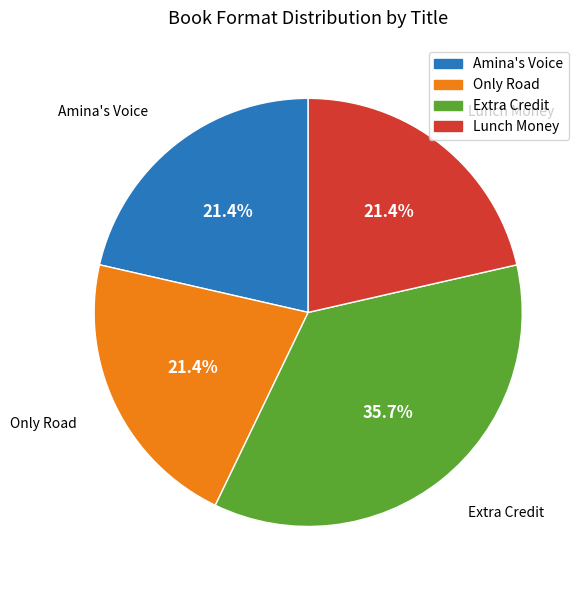

Is it true that Only Road is 15% of the pie?

False